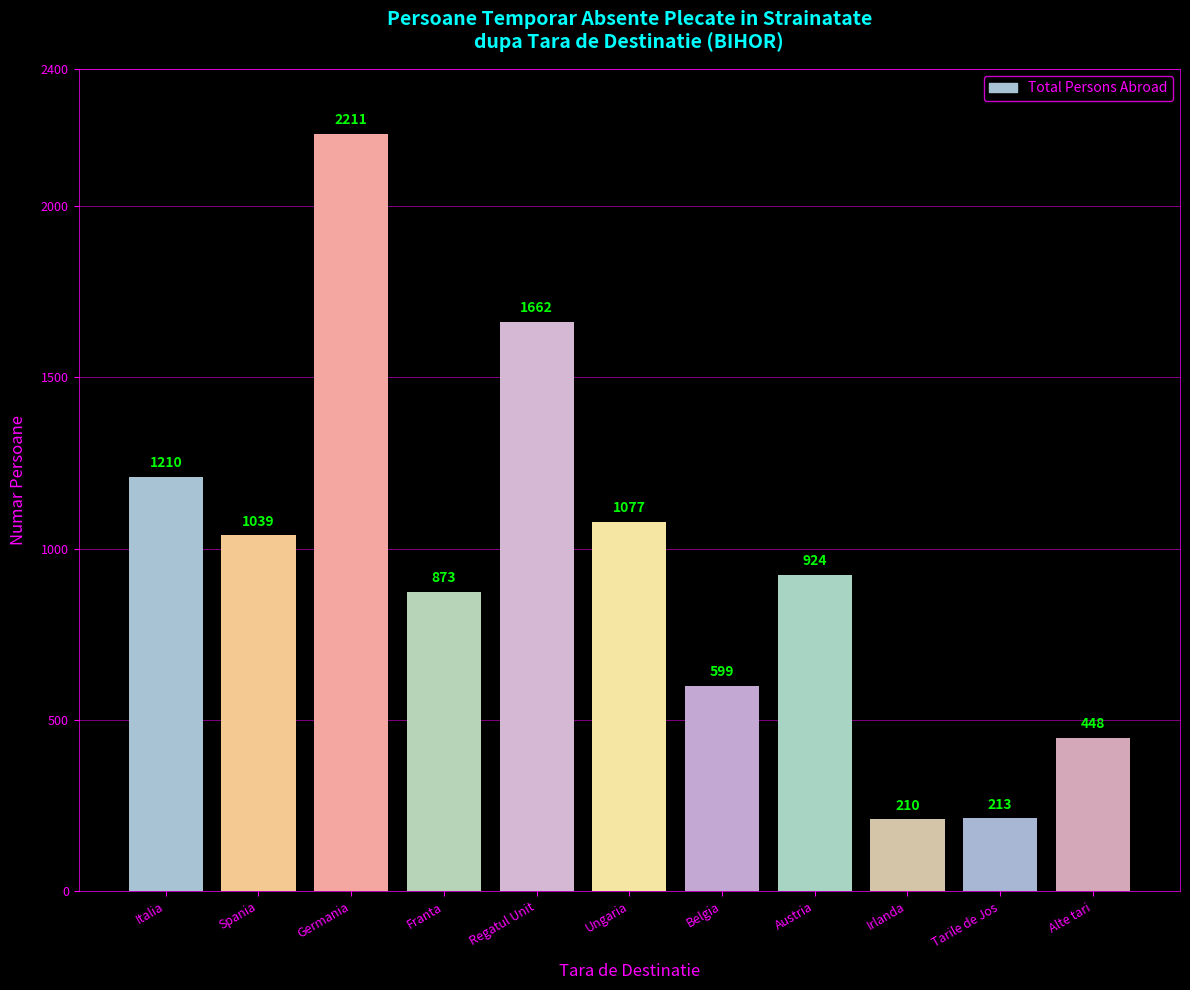

How many distinct data groups are displayed?

1